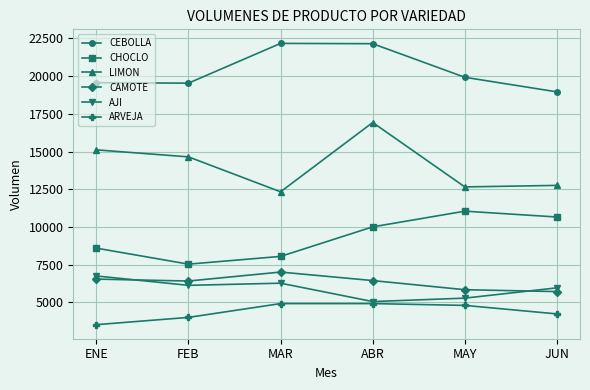

What is the value of the AJI point at the 3rd from the left?

6274